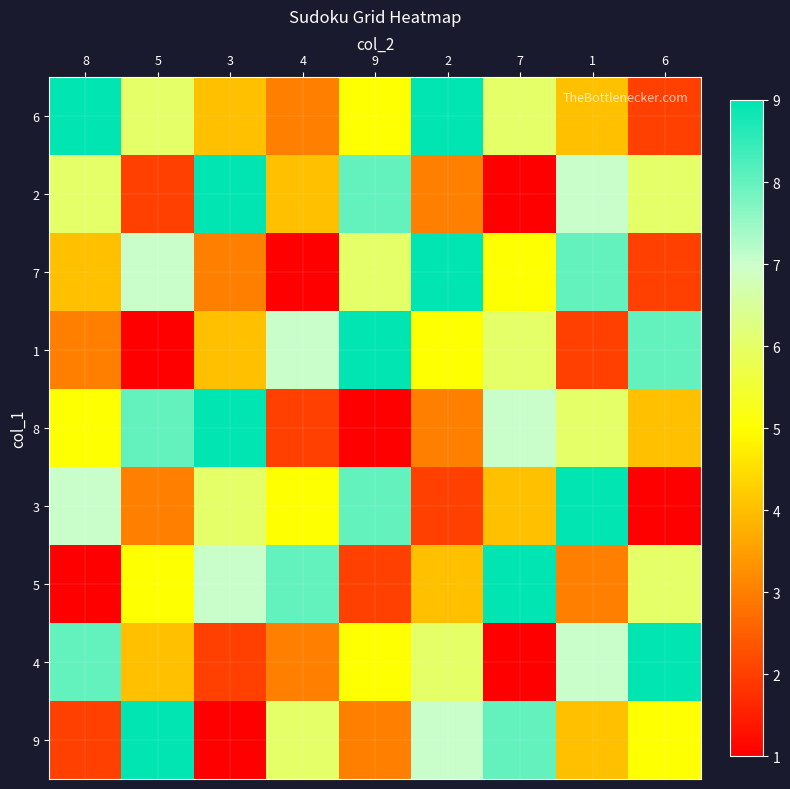

Which series has the largest total across all categories?

6